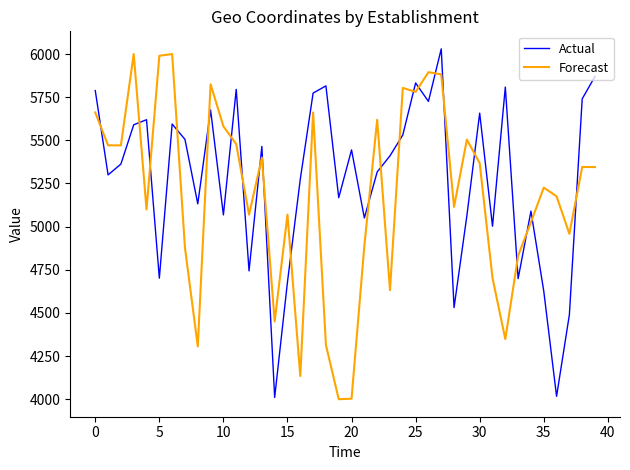

What is the greatest value displayed?

6030.1